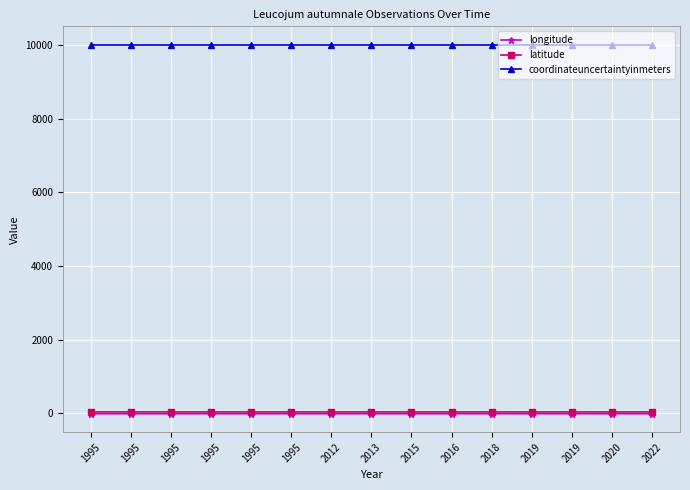

True or false: latitude and longitude intersect in this chart.

False